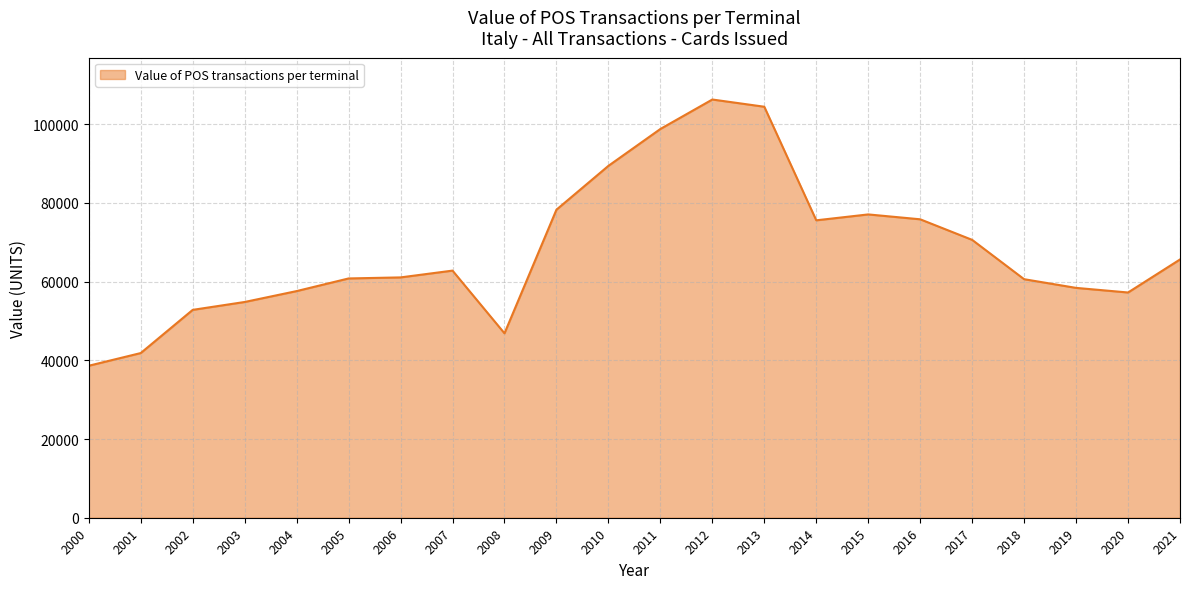

Count the number of data series in this chart.

1